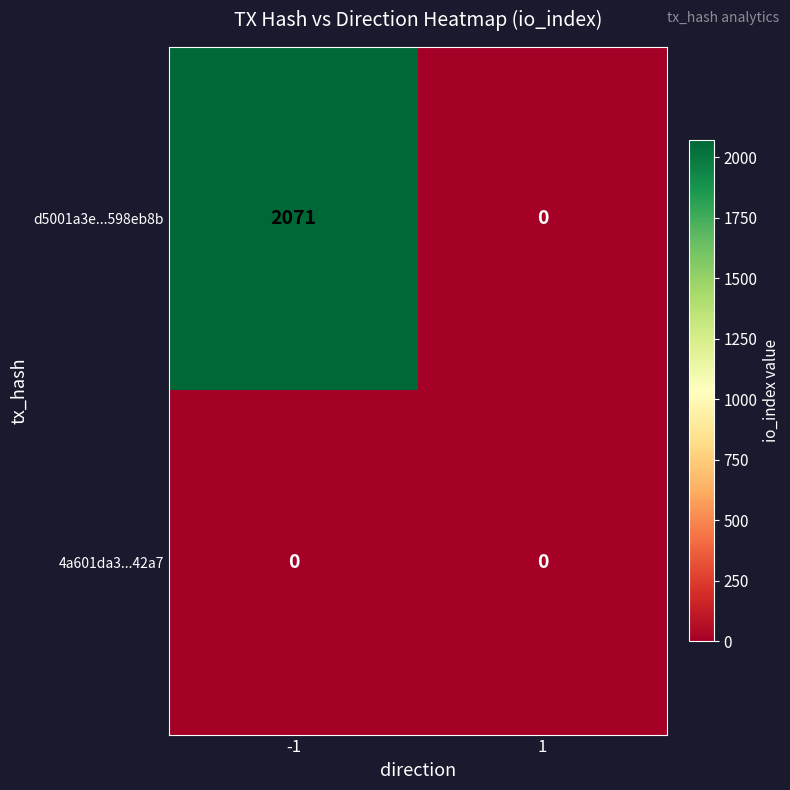

Rank the series by their average value, from lowest to highest.

4a601da3...42a7, d5001a3e...598eb8b